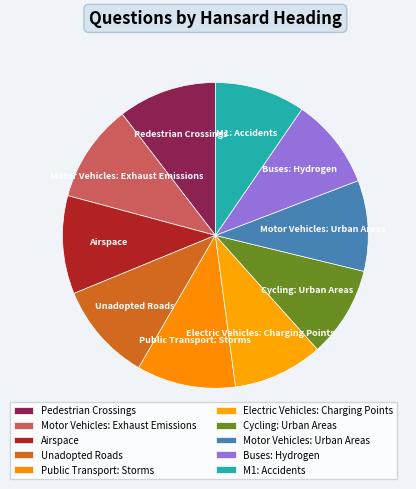

Between Airspace and Cycling: Urban Areas, which is larger?

Airspace